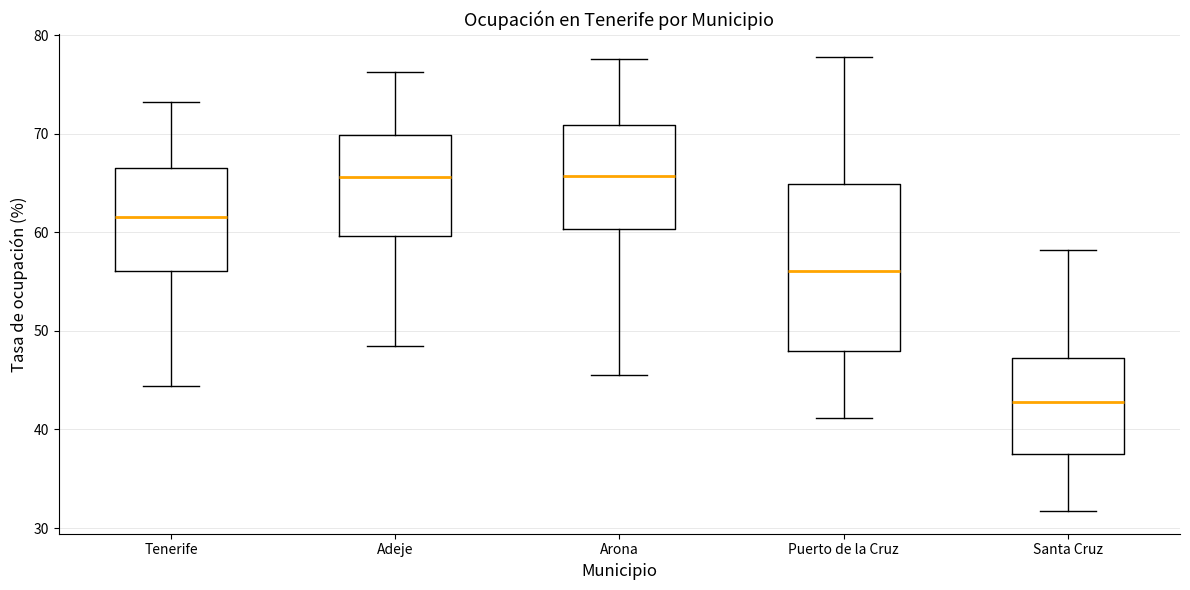

Comparing the boxes themselves (not the whiskers), which one is the tallest?

Puerto de la Cruz